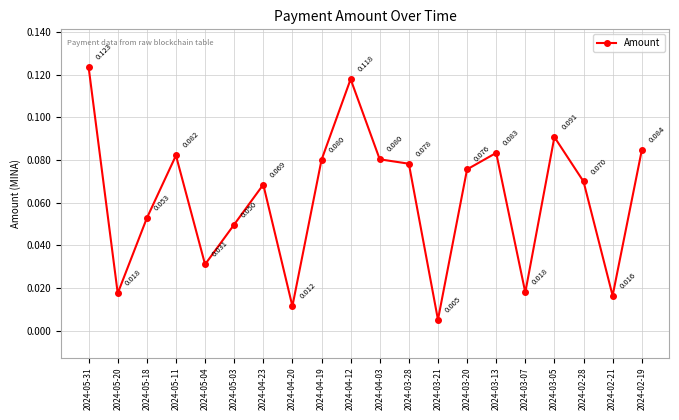

What position from the right is 2024-03-07?

5